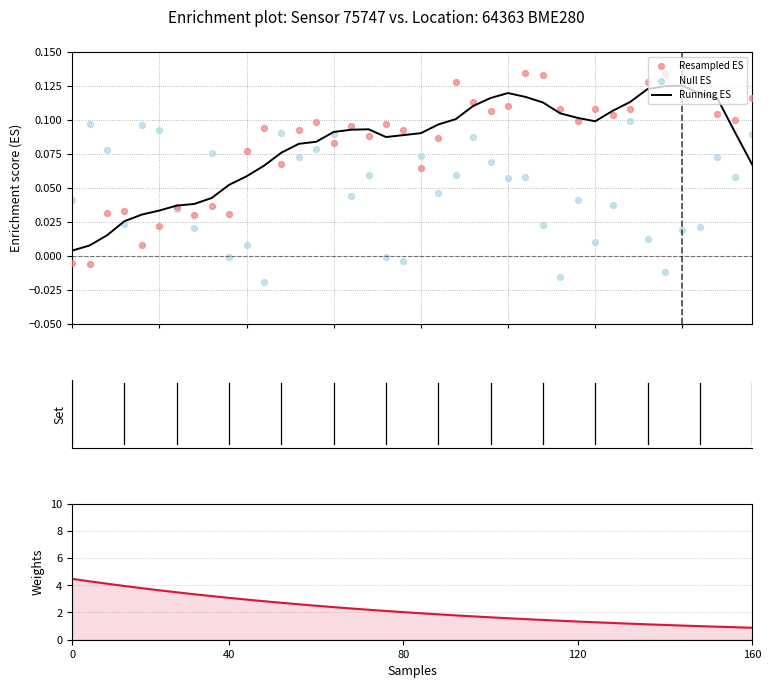

At how many categories does at least one series exceed 1?

36